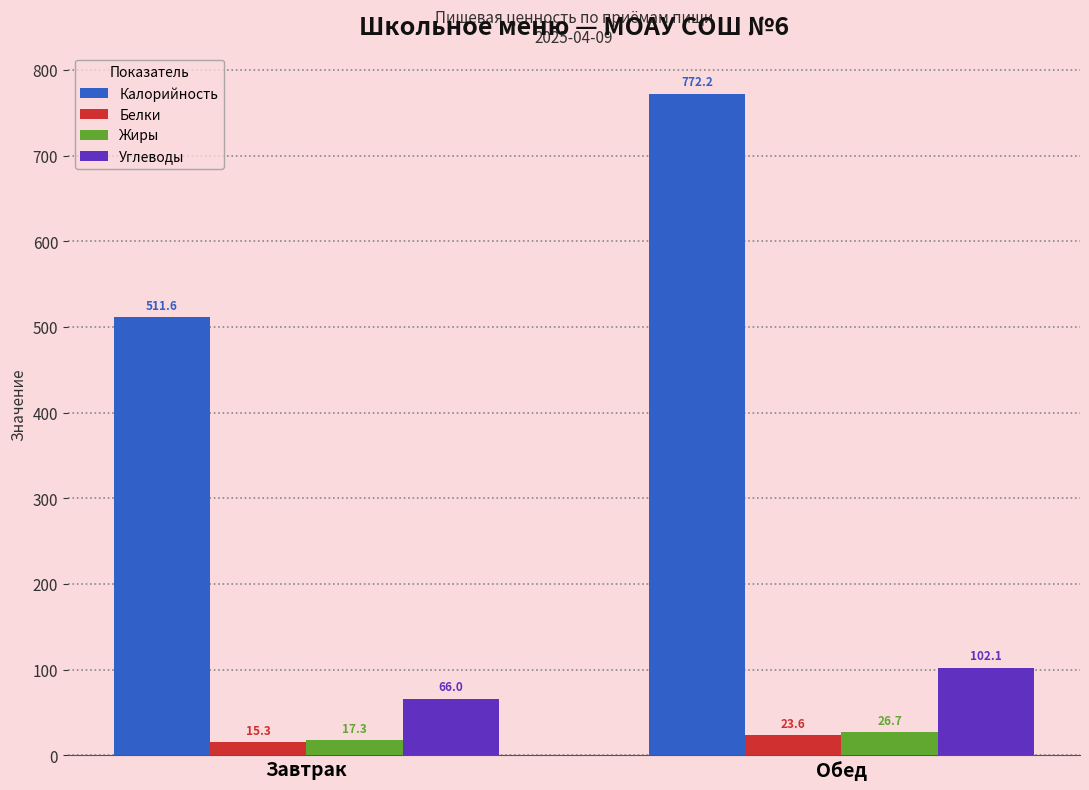

True or false: Углеводы has a value of 66.0 at Завтрак.

True